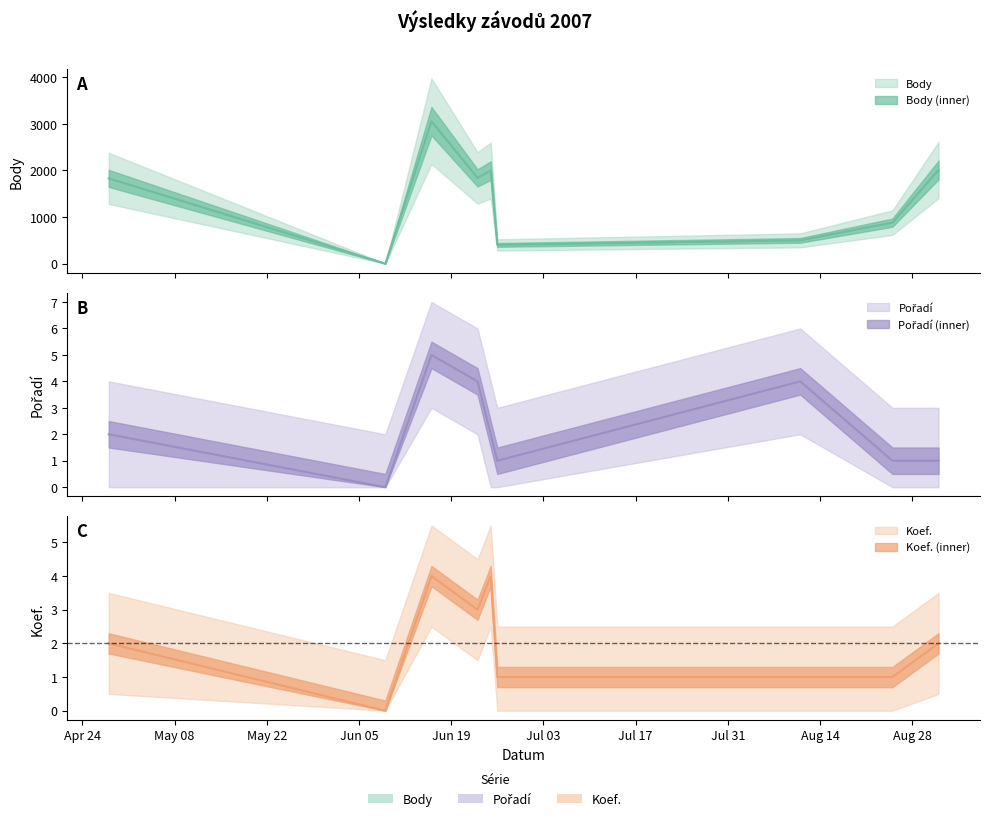

Is it true that Body equals 1828 at 2007-04-28?

True